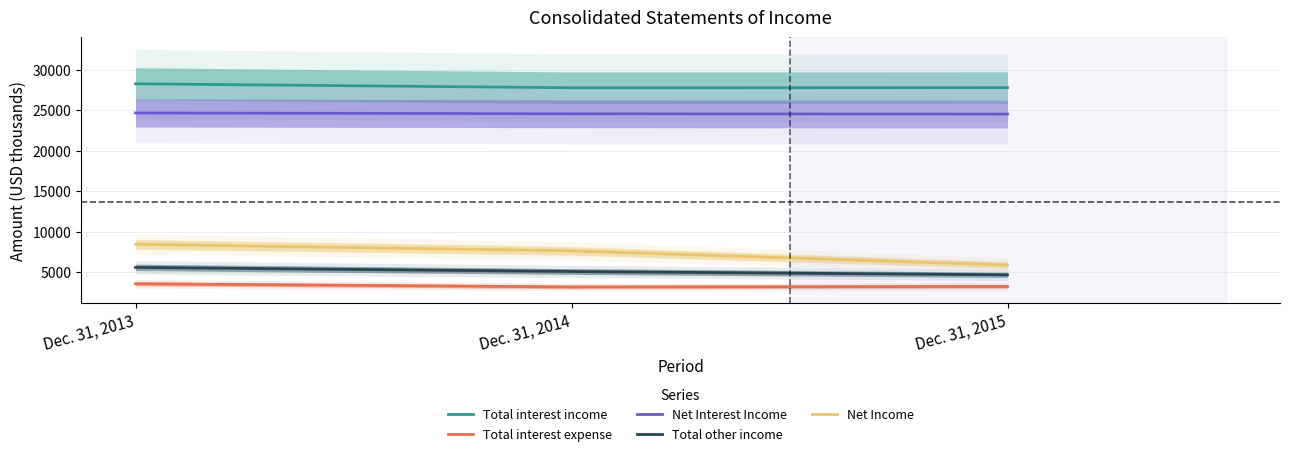

Count the number of categories in the chart.

3